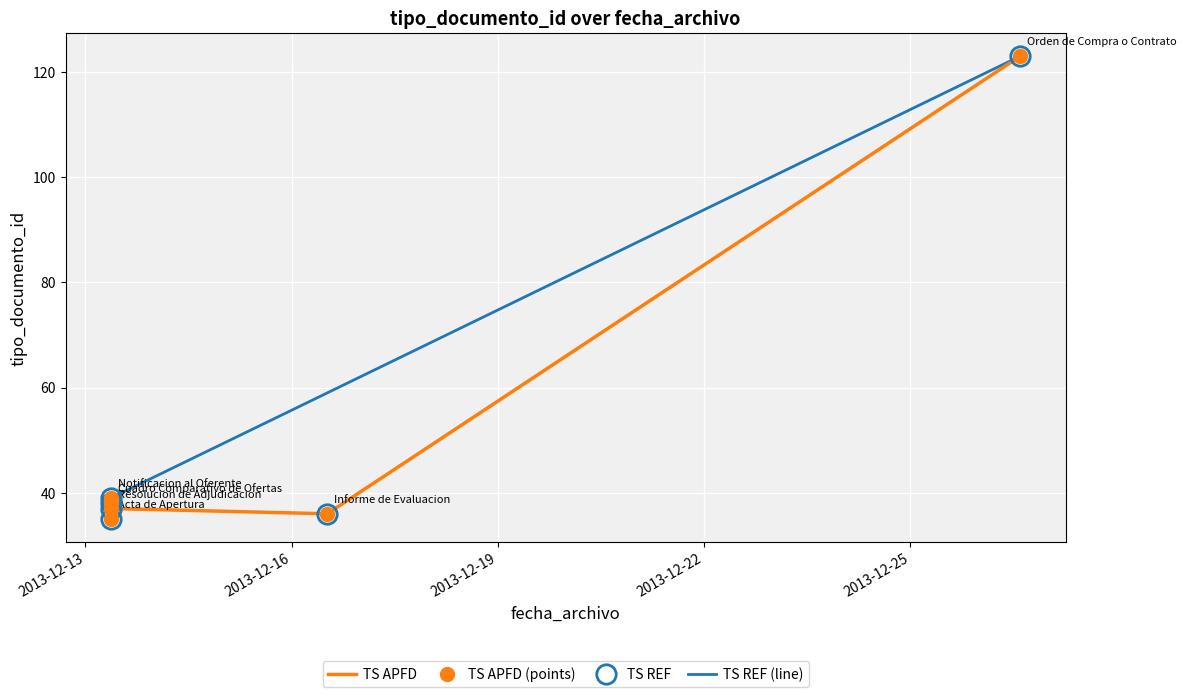

List the labels in order of value, smallest first.

2013-12-13 08:57:44, 2013-12-16 12:27:14, 2013-12-13 08:57:44, 2013-12-13 08:57:44, 2013-12-13 08:57:44, 2013-12-26 14:15:52